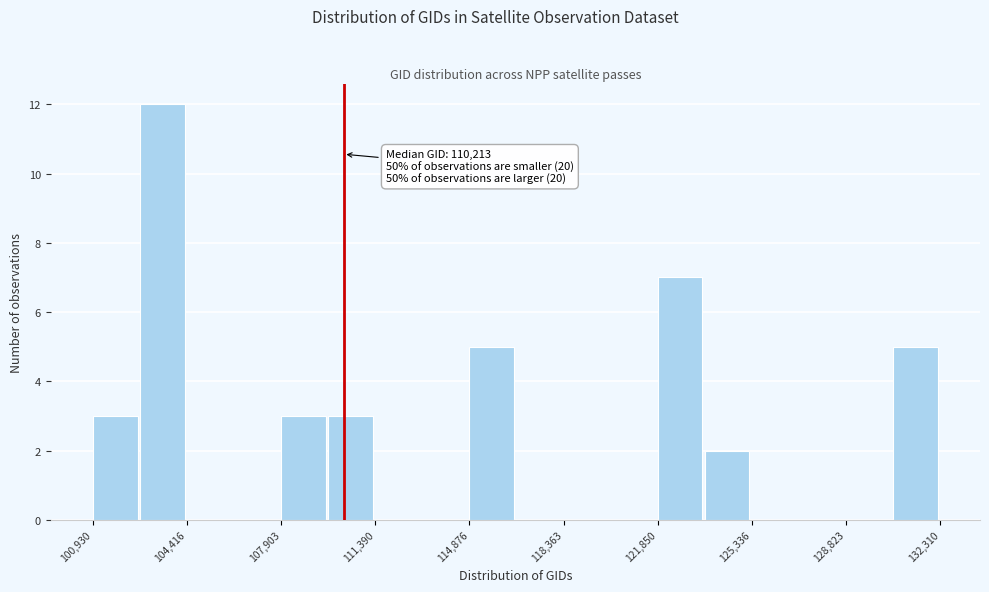

Around what value on the x-axis is the tallest bar? Give the approximate position of its centre, as read against the axis.

103500